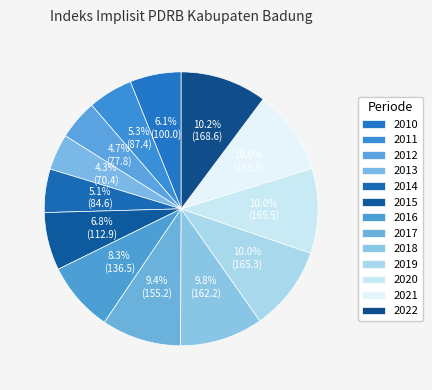

How many segments does this pie chart have?

13